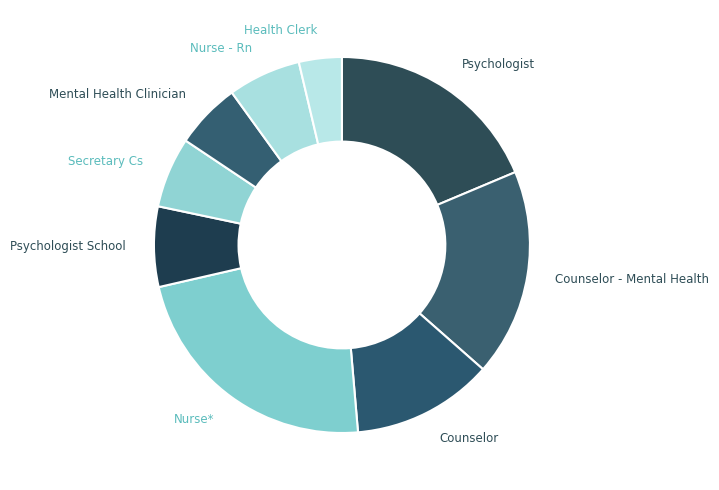

How many slices are in this pie chart?

9